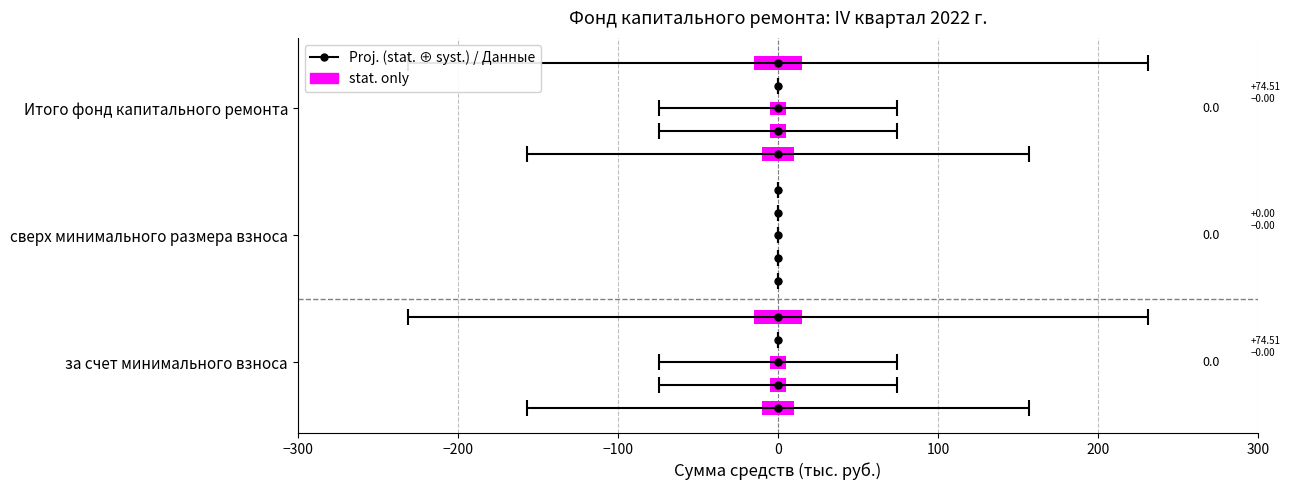

The value at −100 is 32. True or false?

False